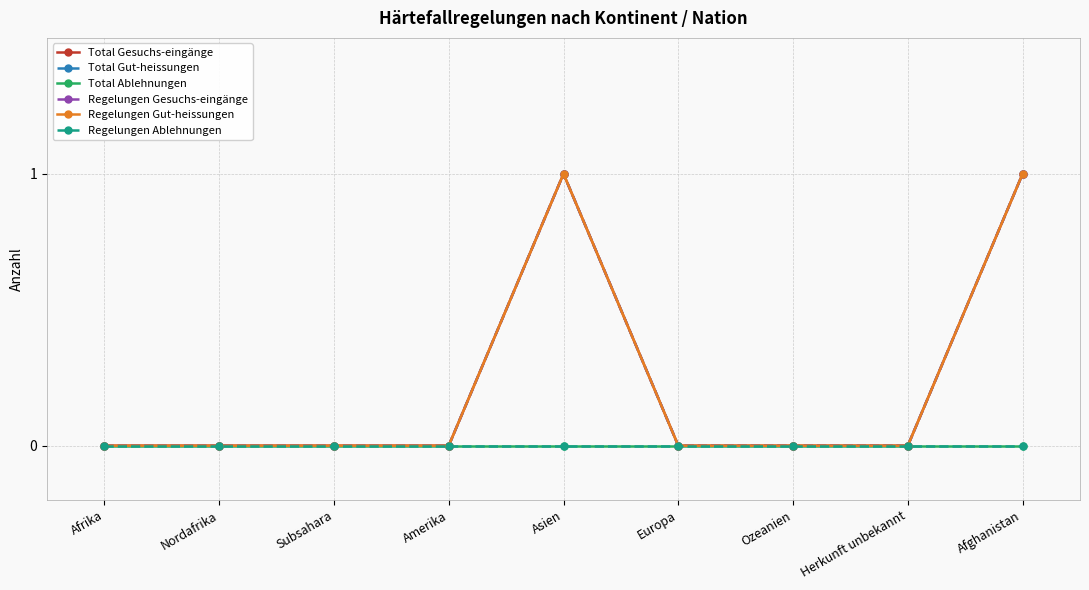

What position from the right is Subsahara?

7